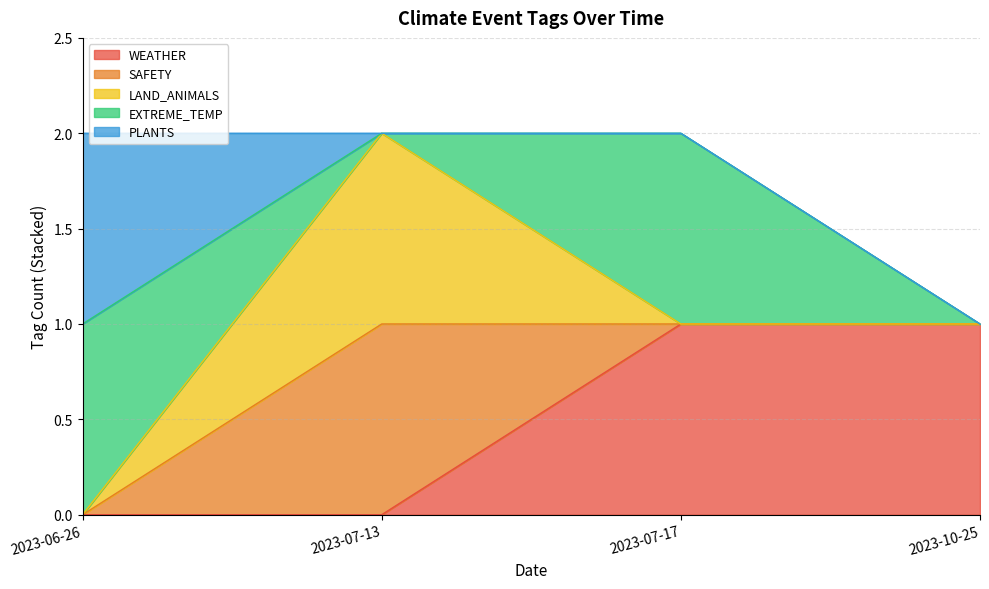

True or false: SAFETY has a value of 0 at 2023-06-26.

True